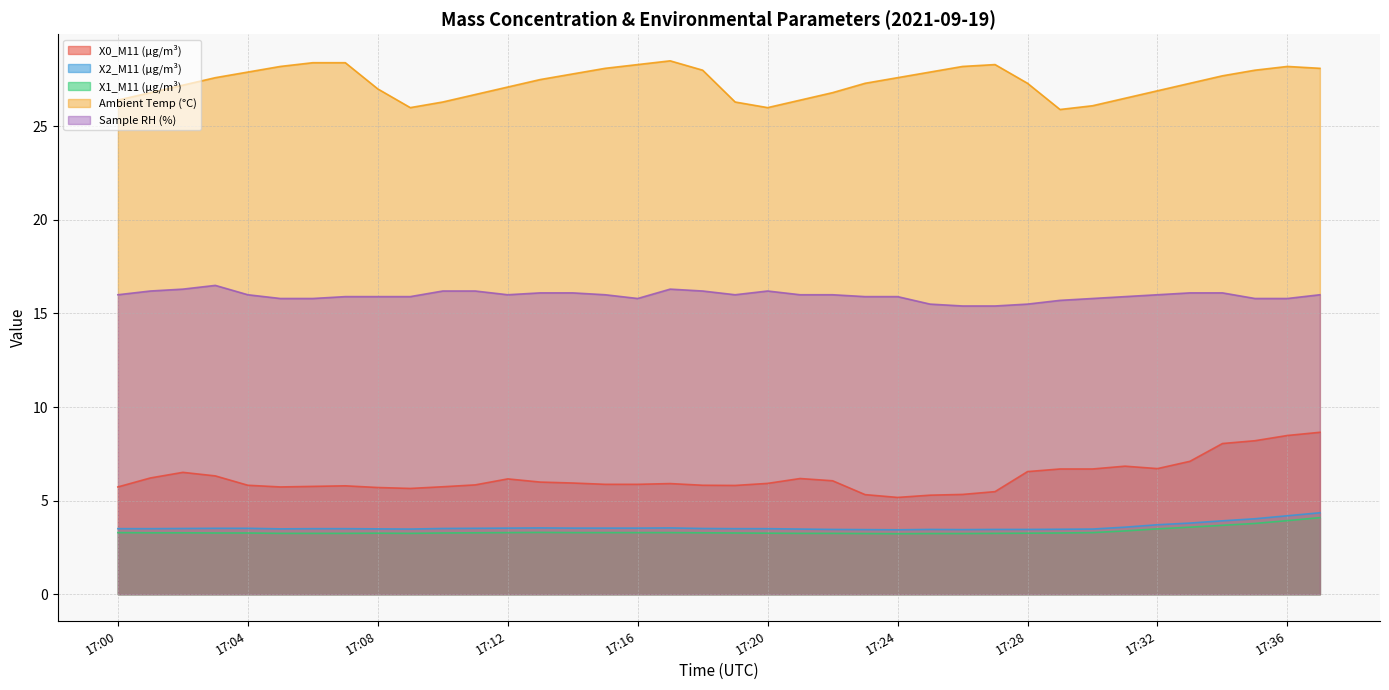

What is the difference between the maximum and minimum values in the Sample RH (%) series?

1.1